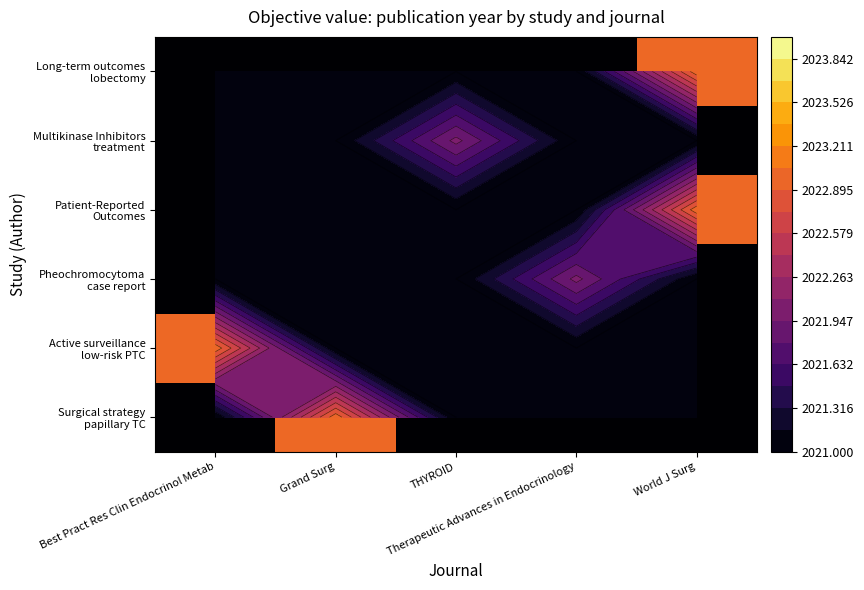

At how many categories does at least one series exceed 2022?

3